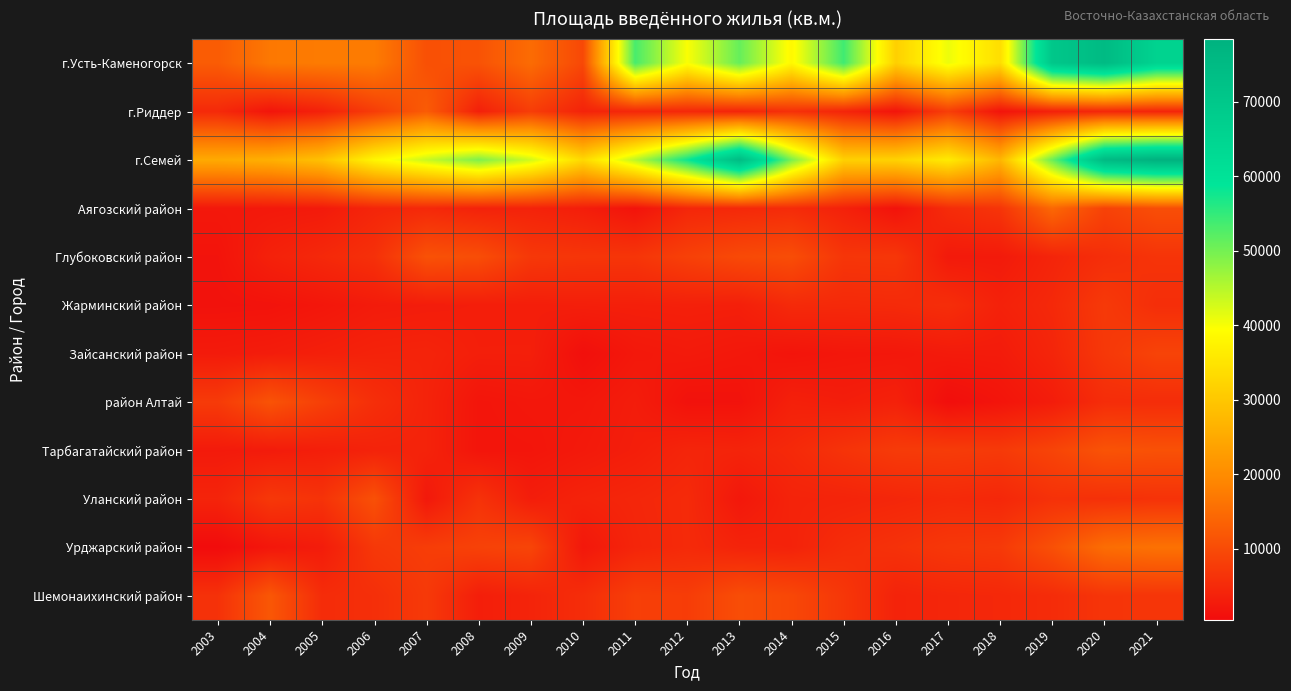

Which series changed the most between 2005 and 2008?

г.Семей